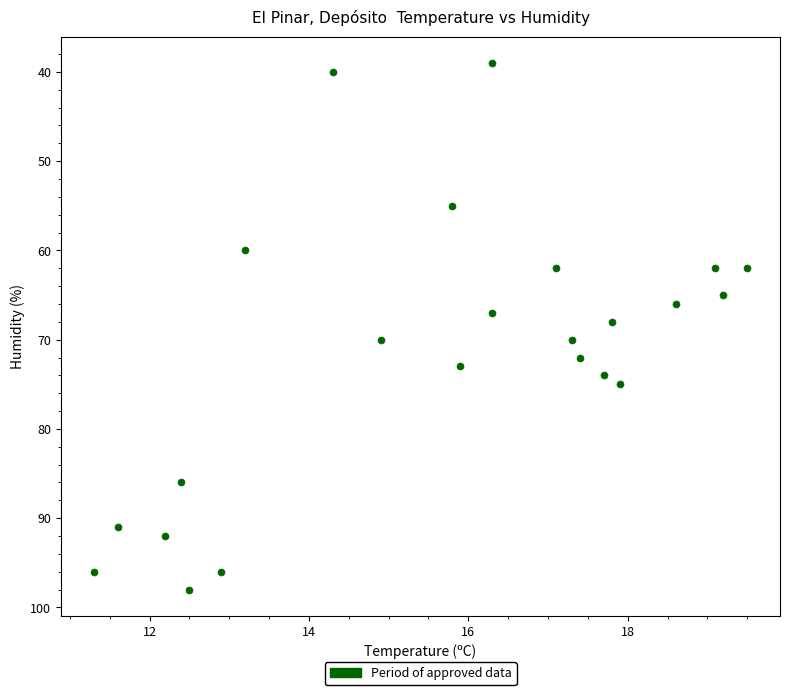

What is the range of Y values (max minus min)?

59